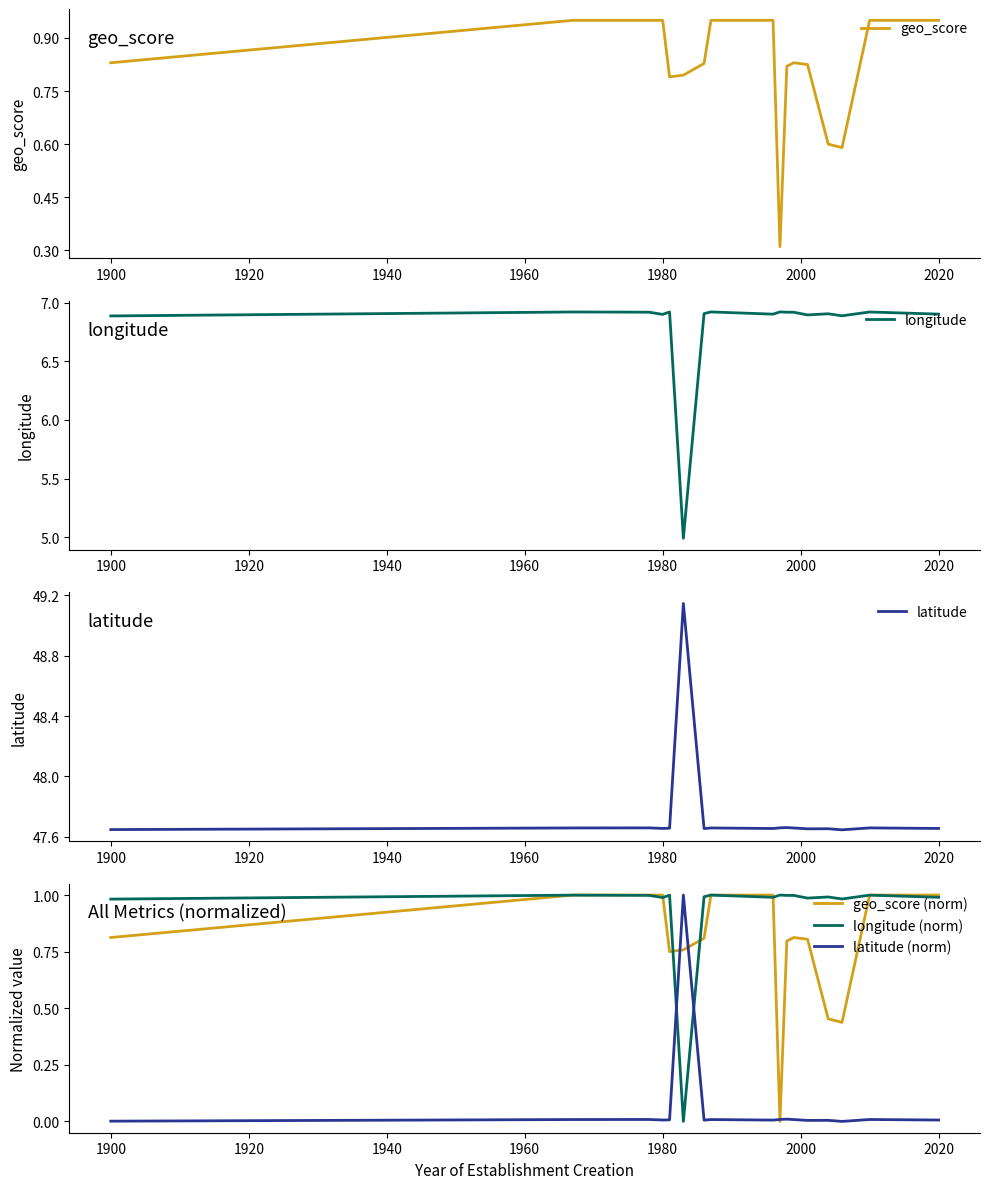

Is it true that latitude (norm) equals 0.0 at 2020?

False